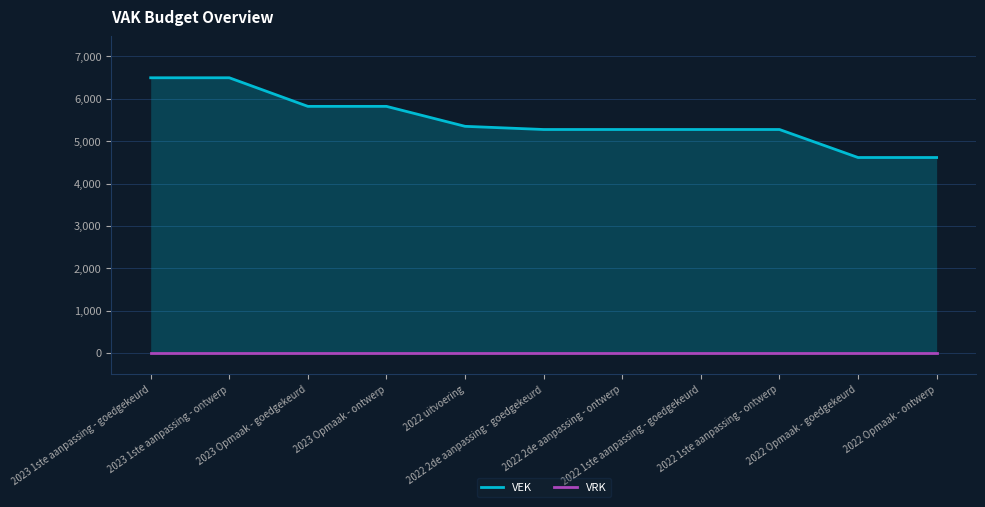

True or false: VEK has a value of 3755 at 2023 1ste aanpassing - ontwerp.

False